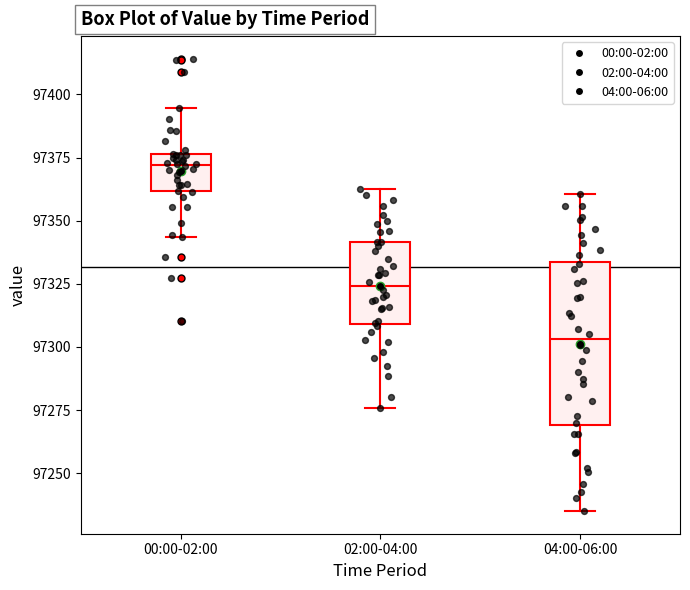

Reading left to right, transcribe this box plot: for each box, give where its median line is, the range the box spans, and where its two whiskers end, as read against the y-axis. The values are not printed on the chart, so give them approximately, as read against the axis.

00:00-02:00: median 97370, box 97360 to 97375, whiskers 97345 to 97395
02:00-04:00: median 97325, box 97310 to 97340, whiskers 97275 to 97365
04:00-06:00: median 97305, box 97270 to 97335, whiskers 97235 to 97360